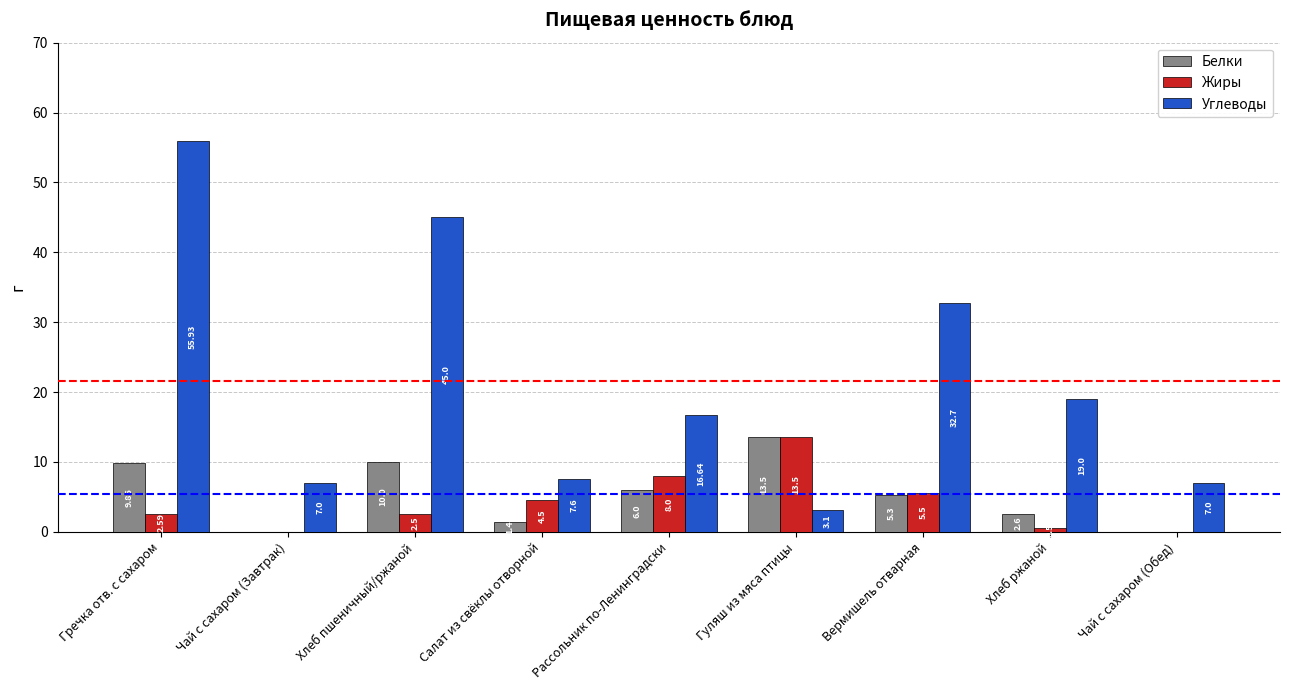

What are all the series names shown in the legend?

Белки, Жиры, Углеводы